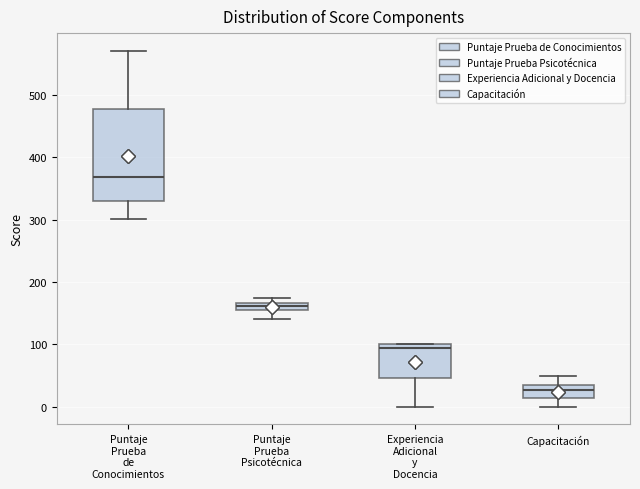

Which box is the tallest, from its lower edge to its upper edge?

Puntaje Prueba de Conocimientos